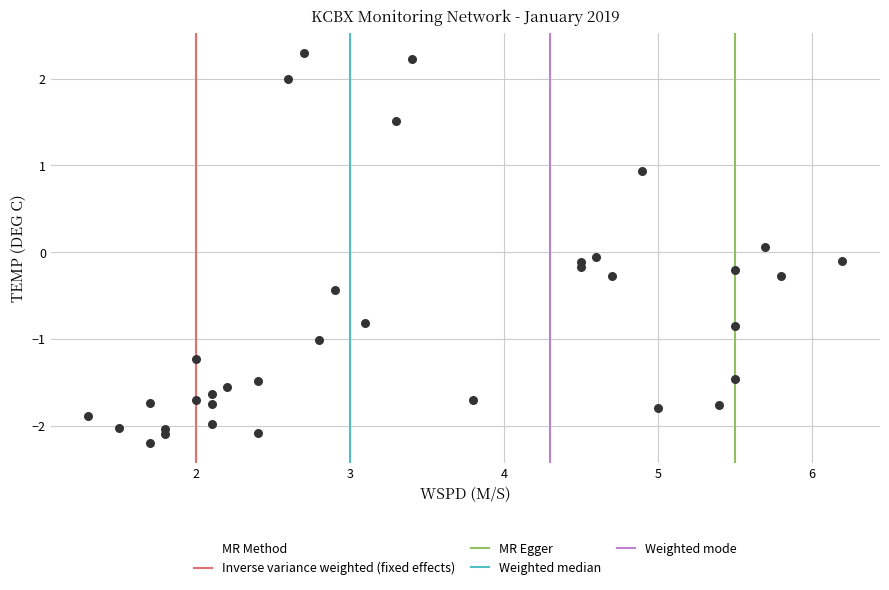

What is the range of X values (max minus min)?

4.9